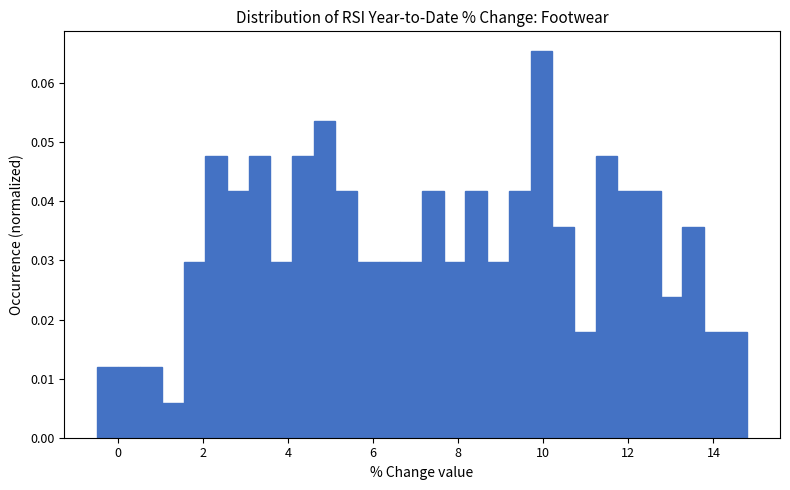

Around what value on the x-axis is the tallest bar? Give the approximate position of its centre, as read against the axis.

10.0